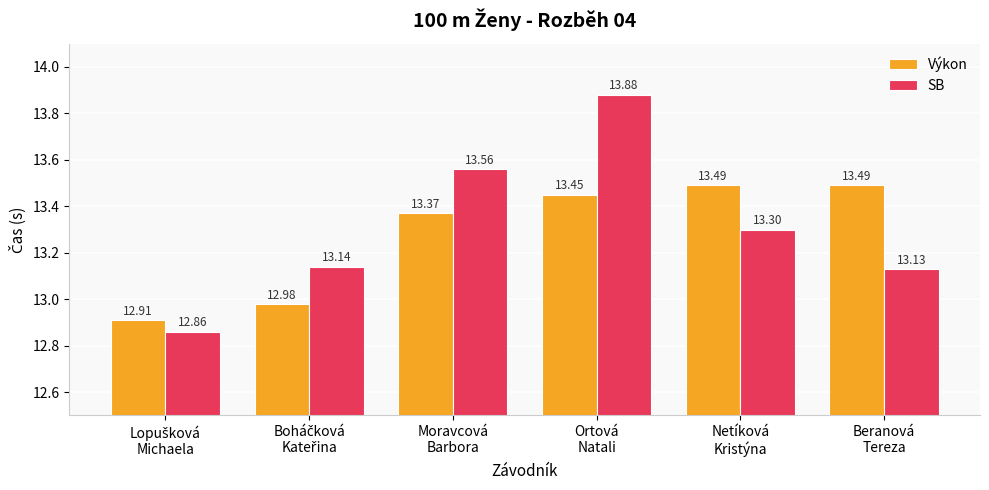

Which series has the widest spread of values?

SB